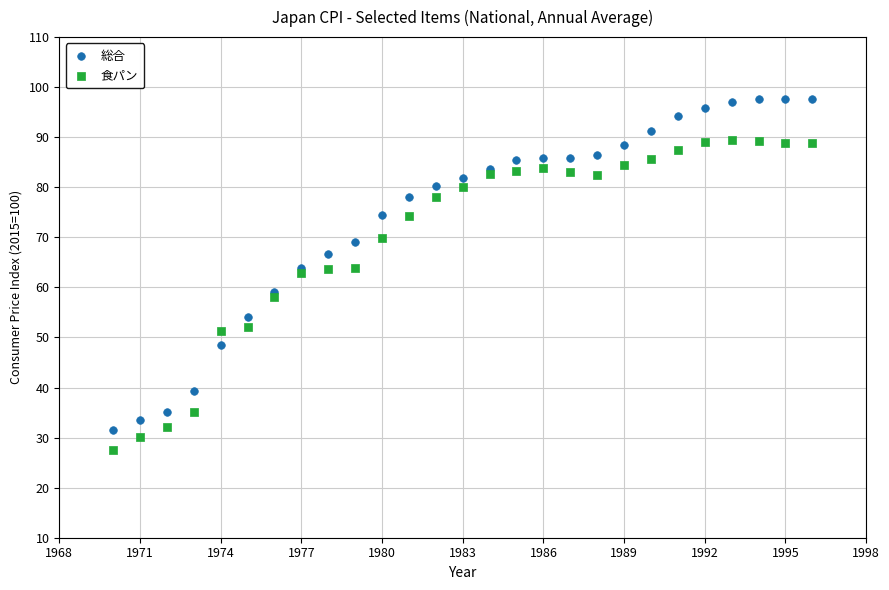

What are all the series names shown in the legend?

総合, 食パン